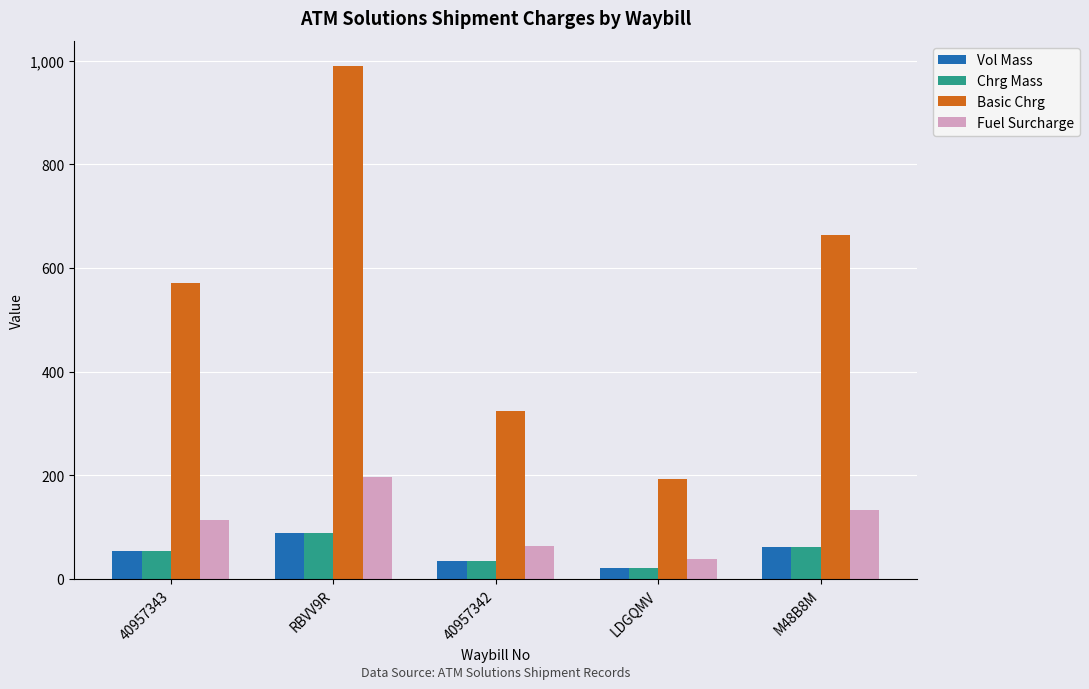

What is the minimum value shown in the chart?

21.0